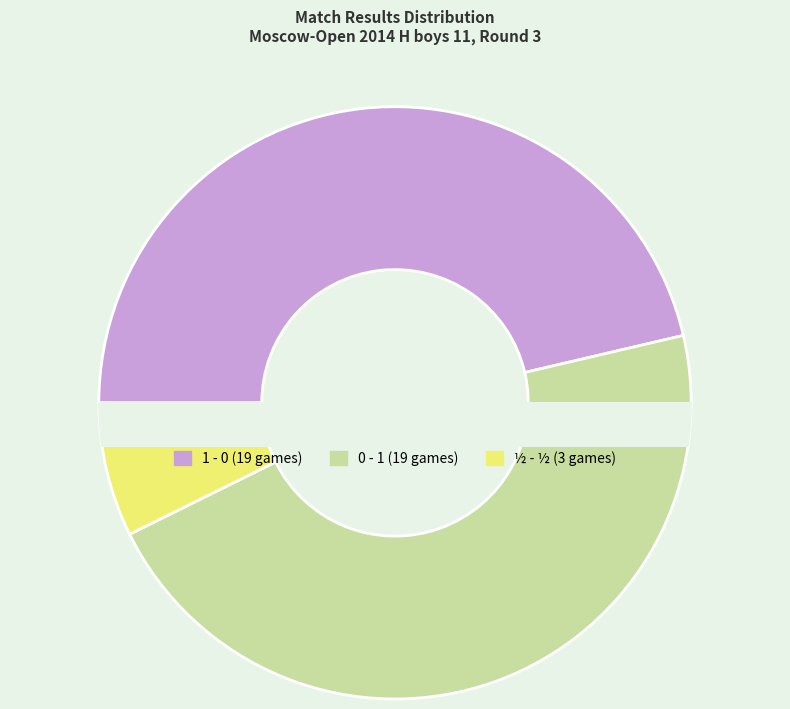

What percentage is the ½ - ½ slice, to the nearest percent?

7%